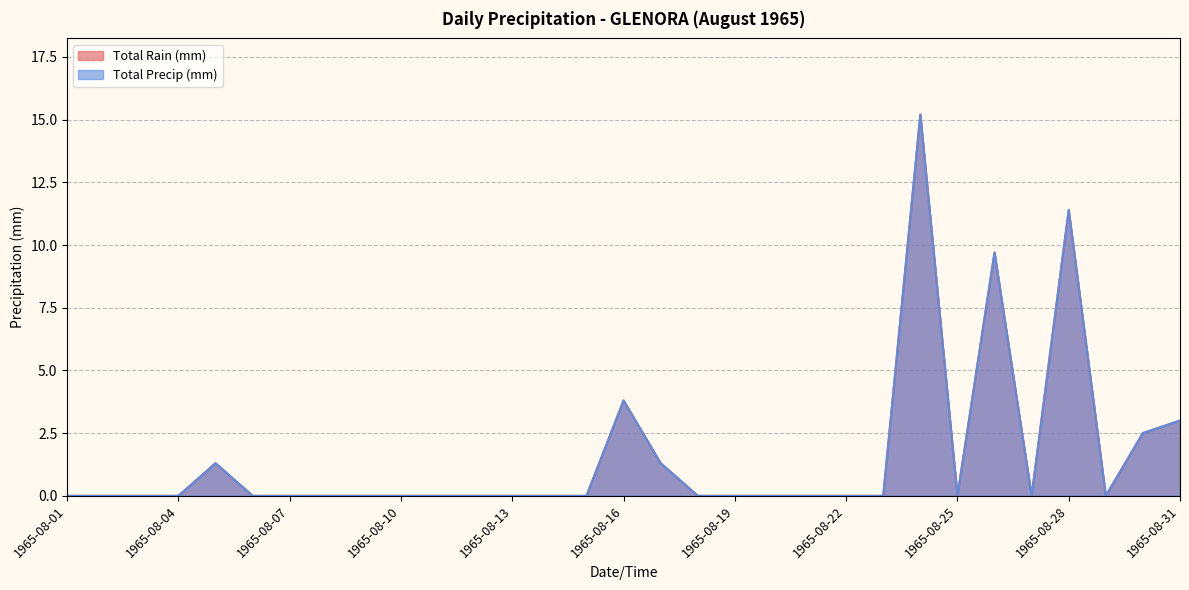

True or false: Total Rain (mm) and Total Precip (mm) intersect in this chart.

False